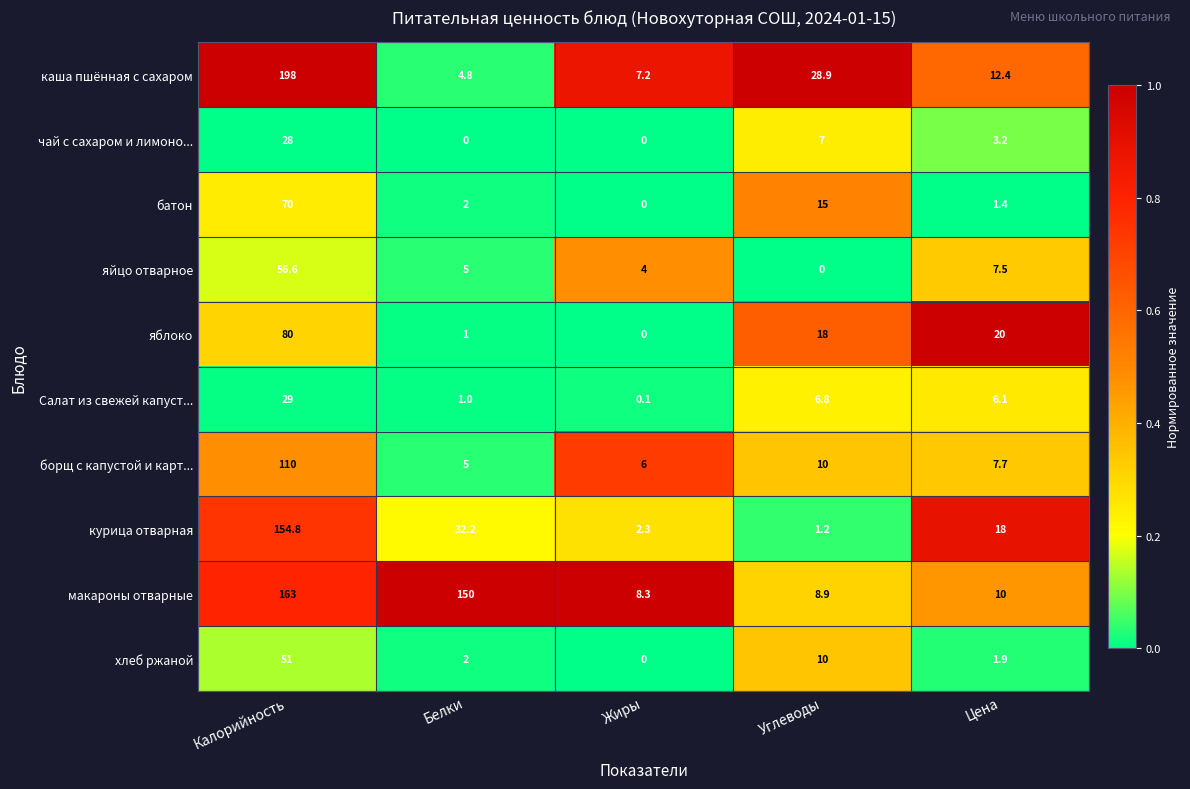

The борщ с капустой и карт... series shows 197.0 at Калорийность. True or false?

False